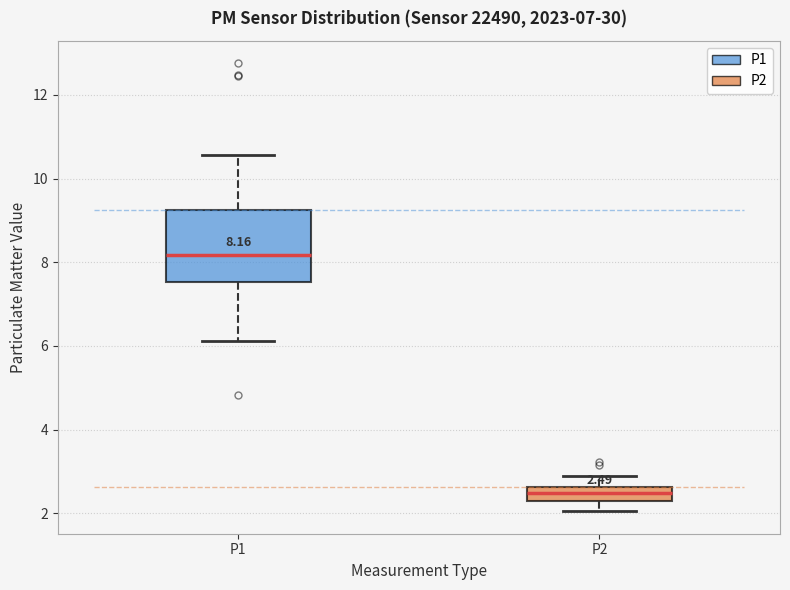

Which box is the tallest, from its lower edge to its upper edge?

P1